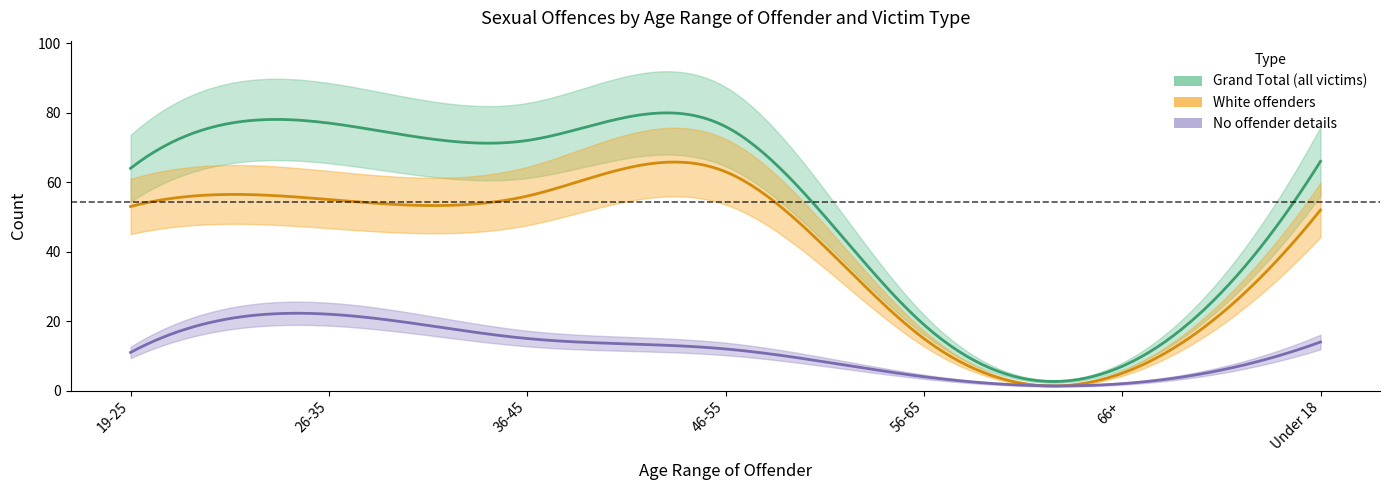

Which series has the largest total across all categories?

No victim details - Grand Total